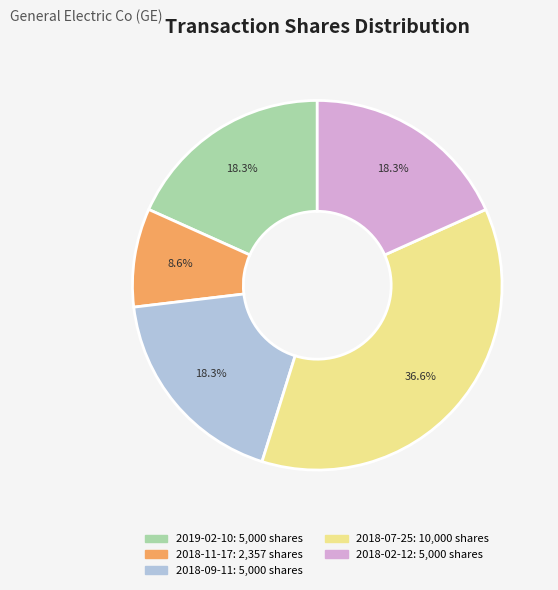

To the nearest percent, what is the difference between the largest and smallest slice percentages?

28%